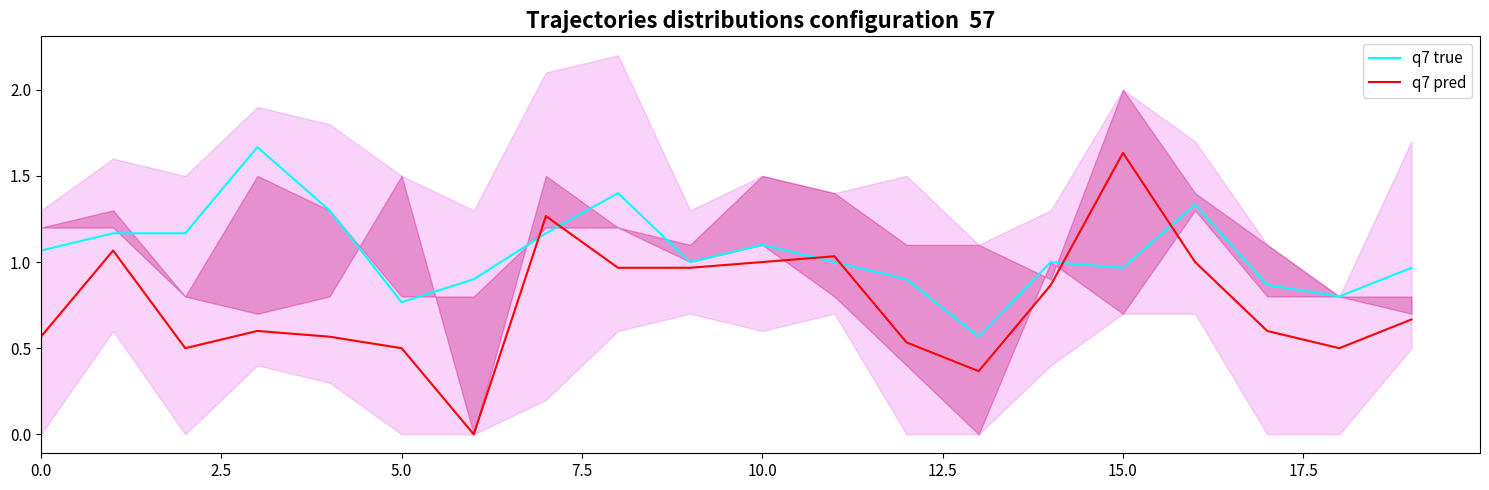

At which category is the sum across all series the highest?

15